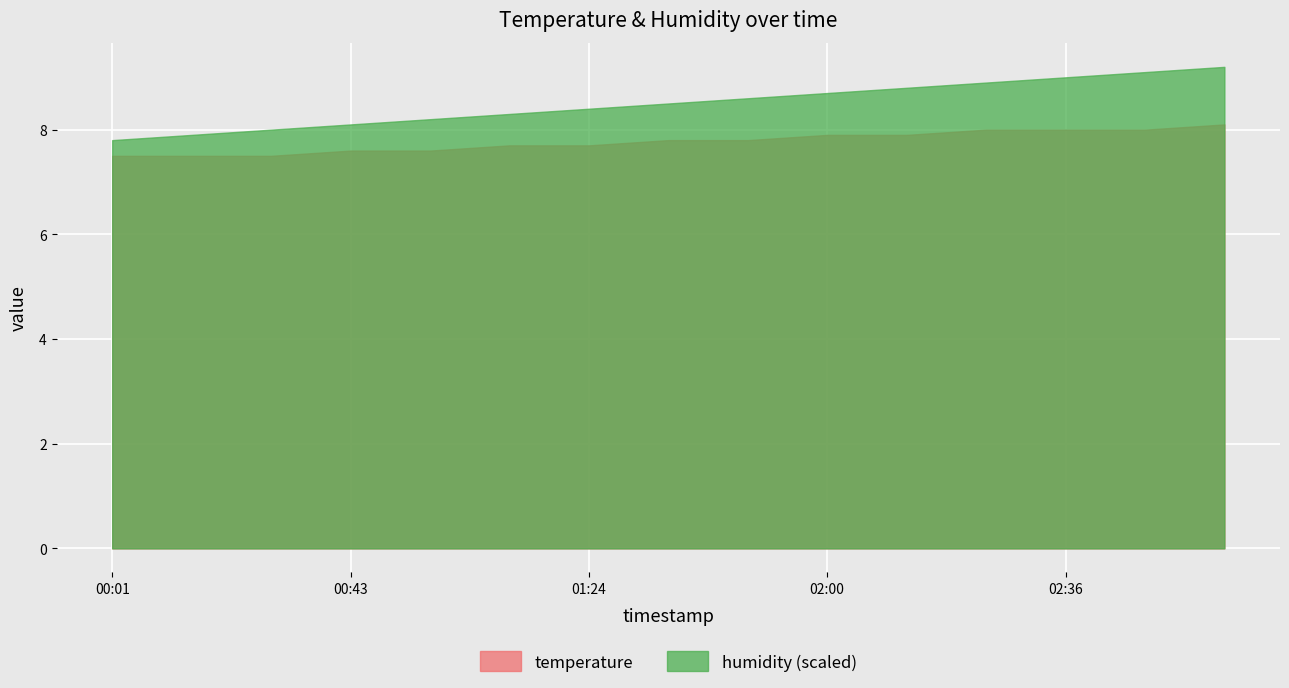

Is it true that temperature equals 7.5 at 00:01?

True